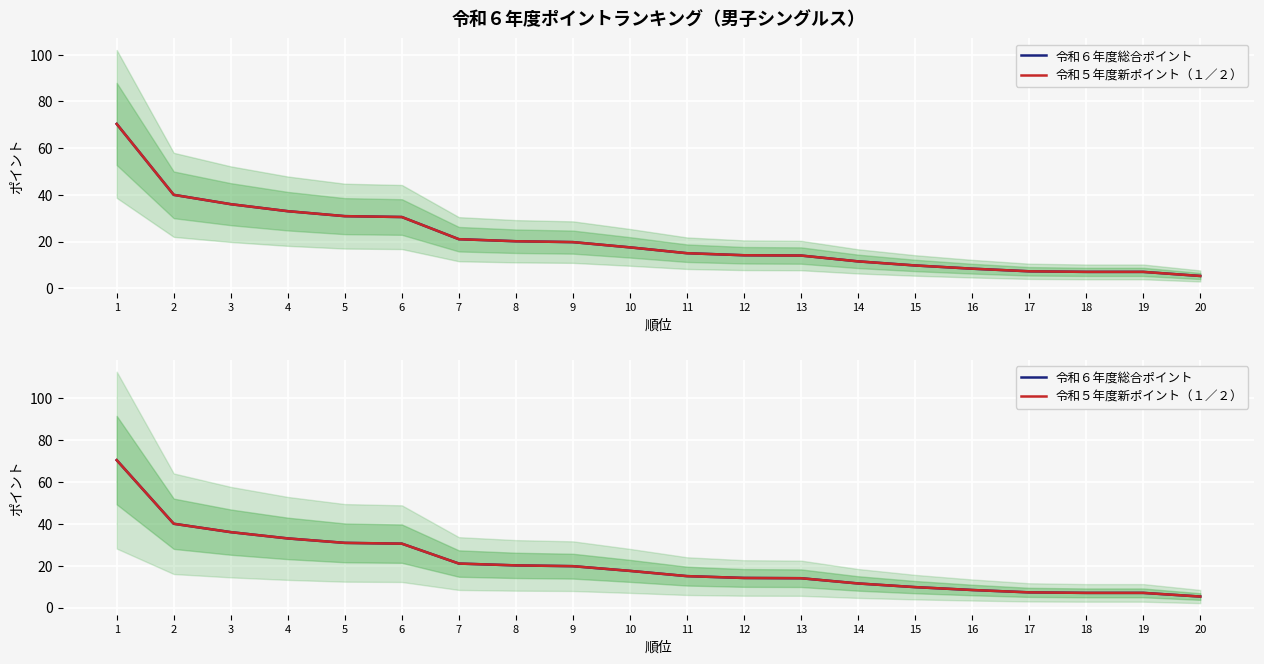

What value does the 令和５年度新ポイント（１／２） series have at 11?

15.0